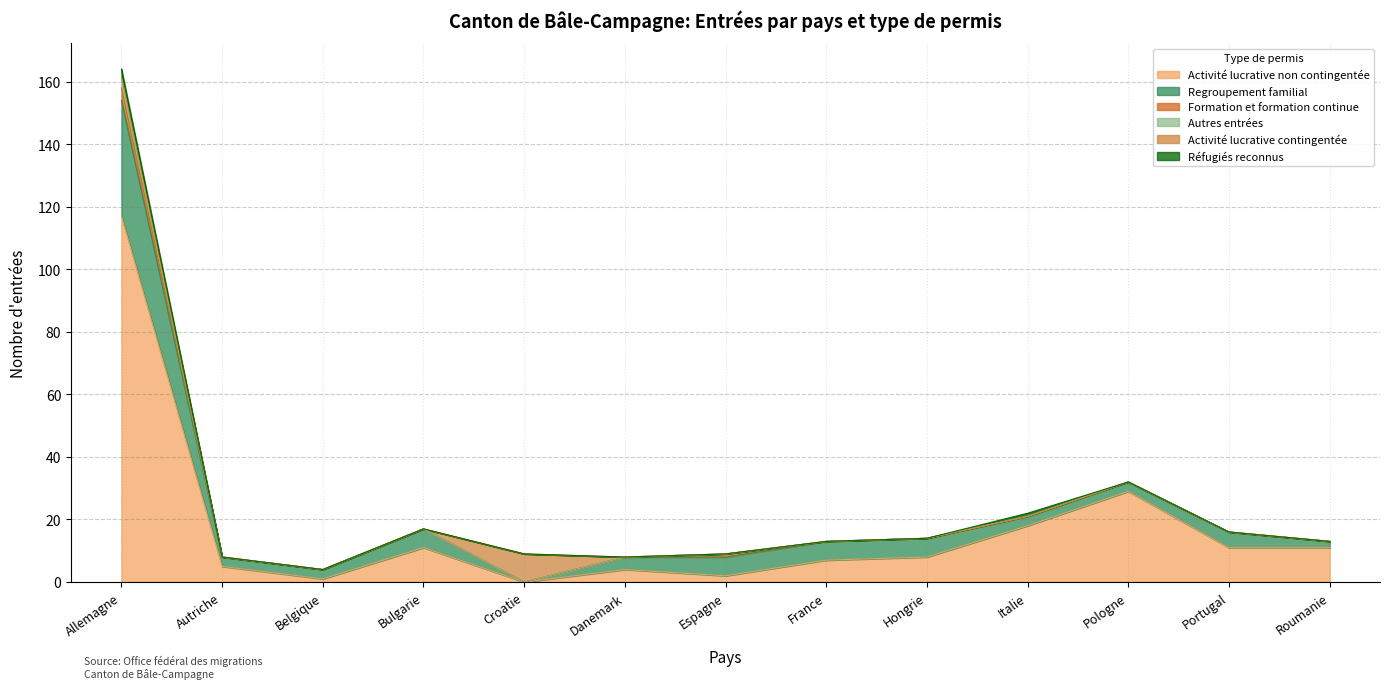

What is the difference between the maximum and minimum values in the Formation et formation continue series?

4